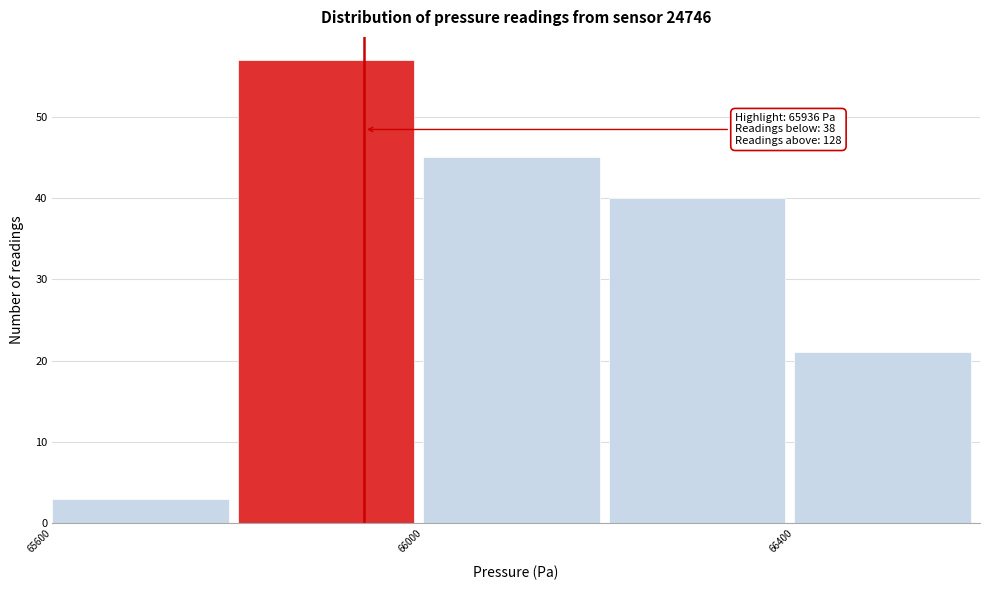

Which range on the x-axis has the tallest bar?

65800 to 66000